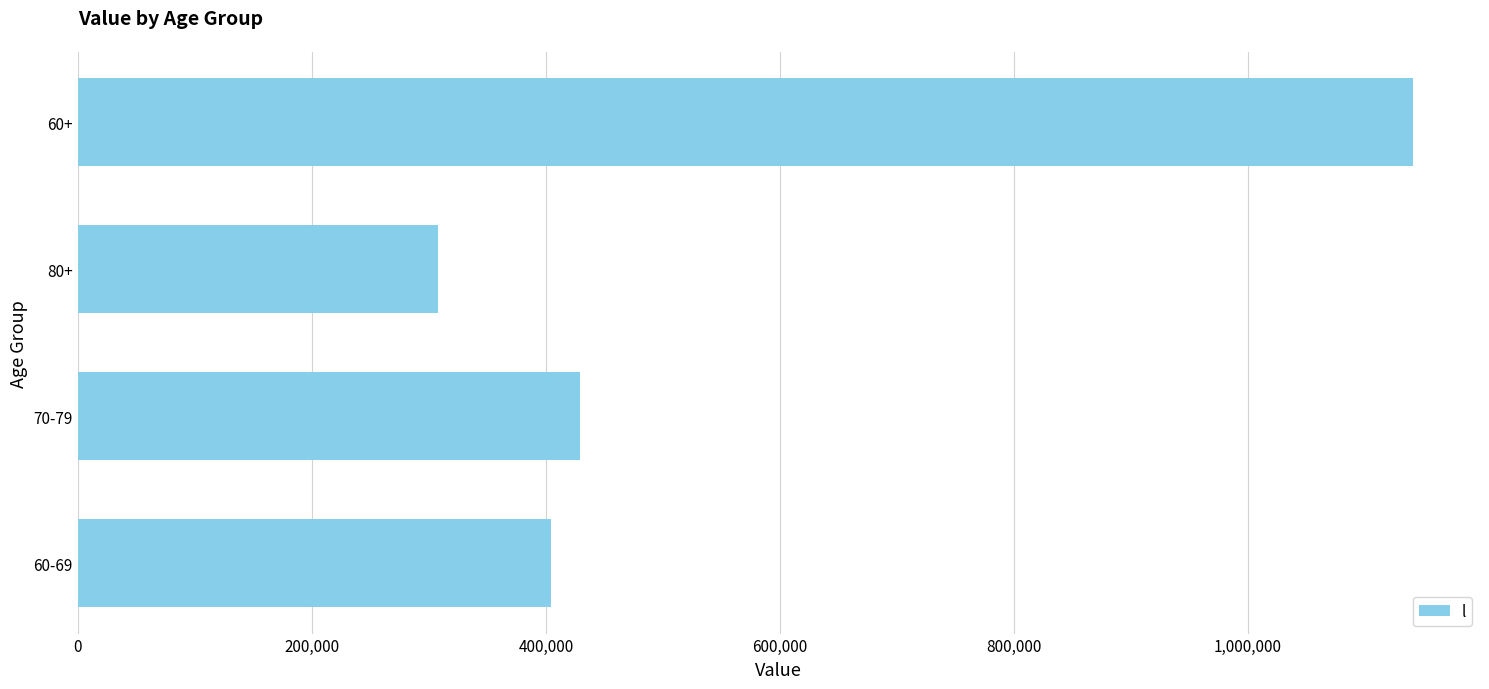

What is the difference between the maximum and minimum values?

833305